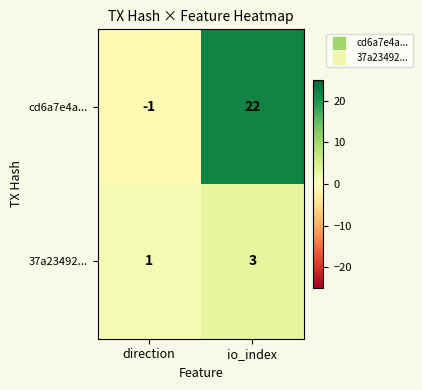

Read the cd6a7e4a... value at io_index, to the nearest 5.

20